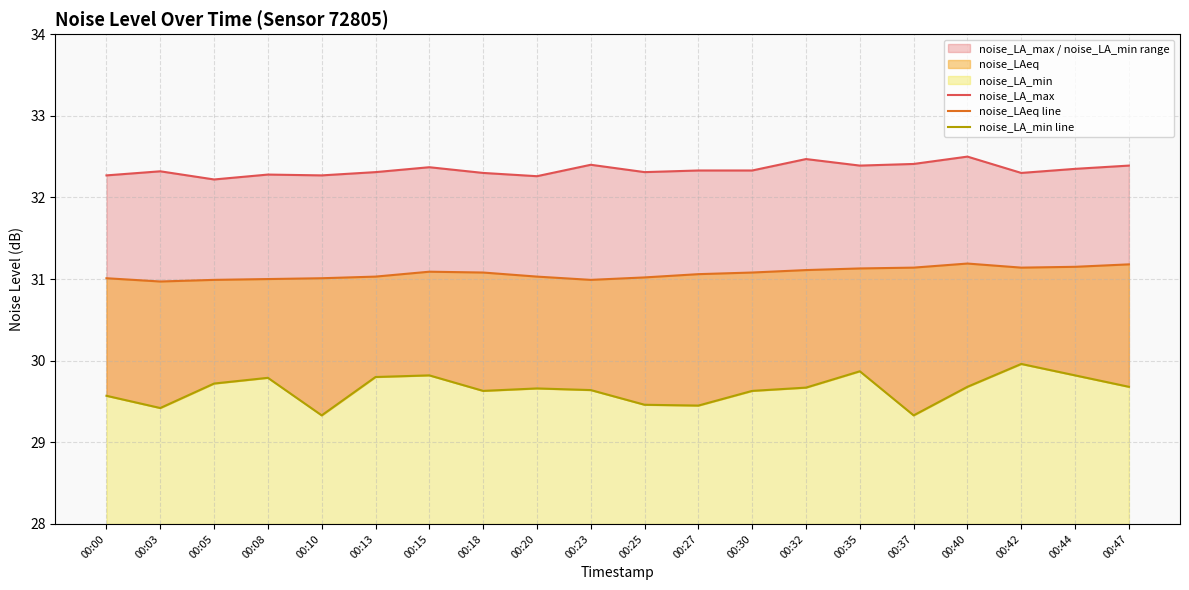

At which category does noise_LA_min line reach its first local valley?

00:03